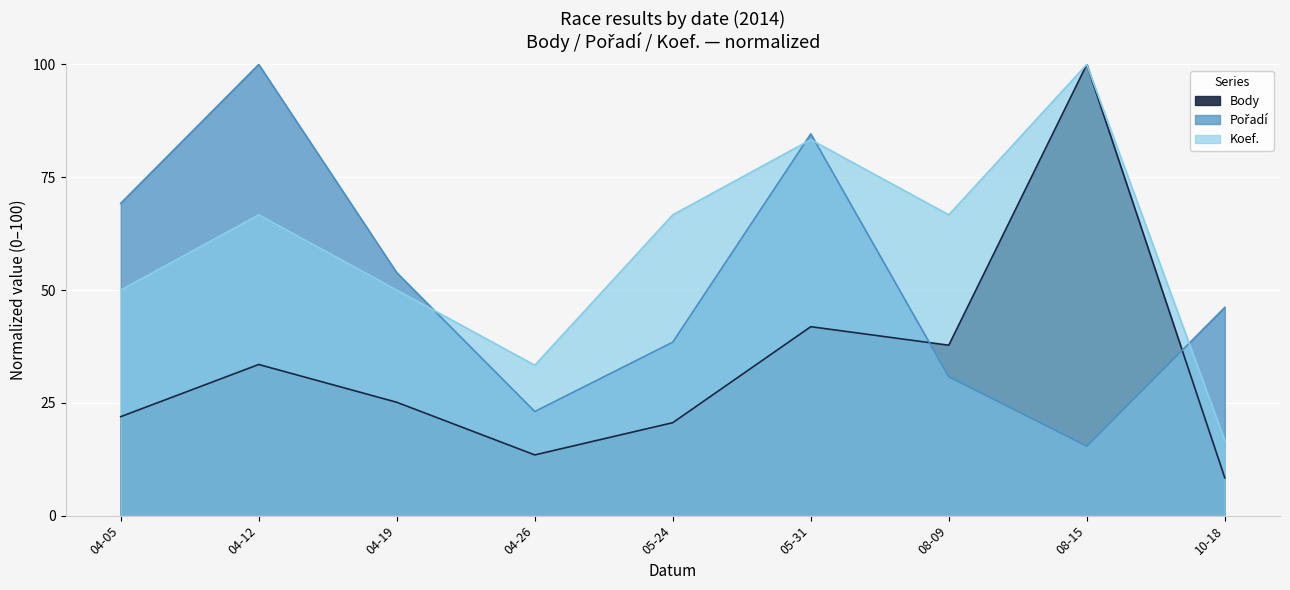

At which label does Pořadí first exceed 46?

04-05